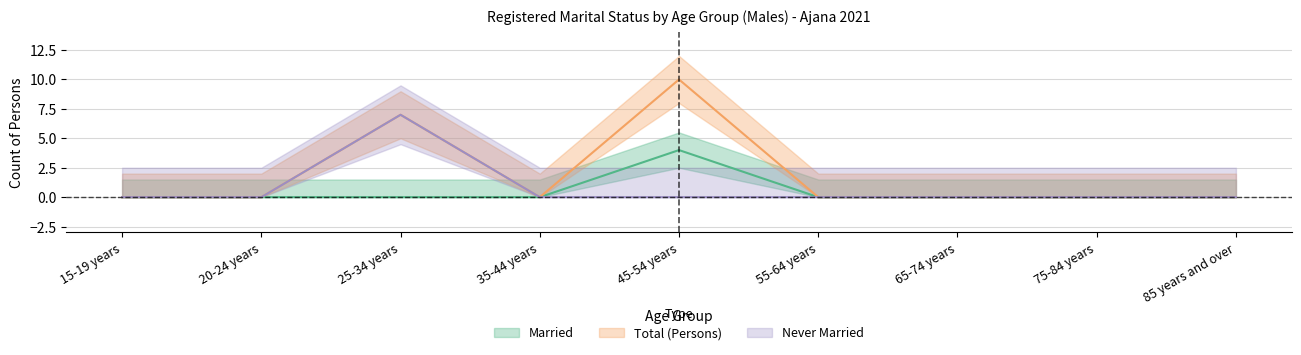

Reading left to right, transcribe all the data shown in this chart.

Married: 15-19 years=0	20-24 years=0	25-34 years=0	35-44 years=0	45-54 years=4	55-64 years=0	65-74 years=0	75-84 years=0	85 years and over=0
Never married: 15-19 years=0	20-24 years=0	25-34 years=7	35-44 years=0	45-54 years=0	55-64 years=0	65-74 years=0	75-84 years=0	85 years and over=0
Total: 15-19 years=0	20-24 years=0	25-34 years=7	35-44 years=0	45-54 years=10	55-64 years=0	65-74 years=0	75-84 years=0	85 years and over=0